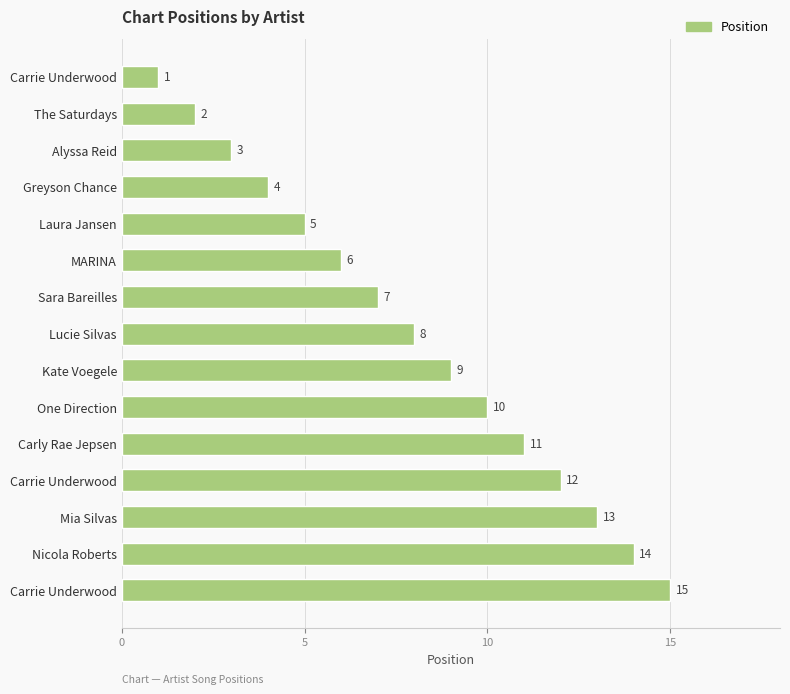

What is the greatest value displayed?

15